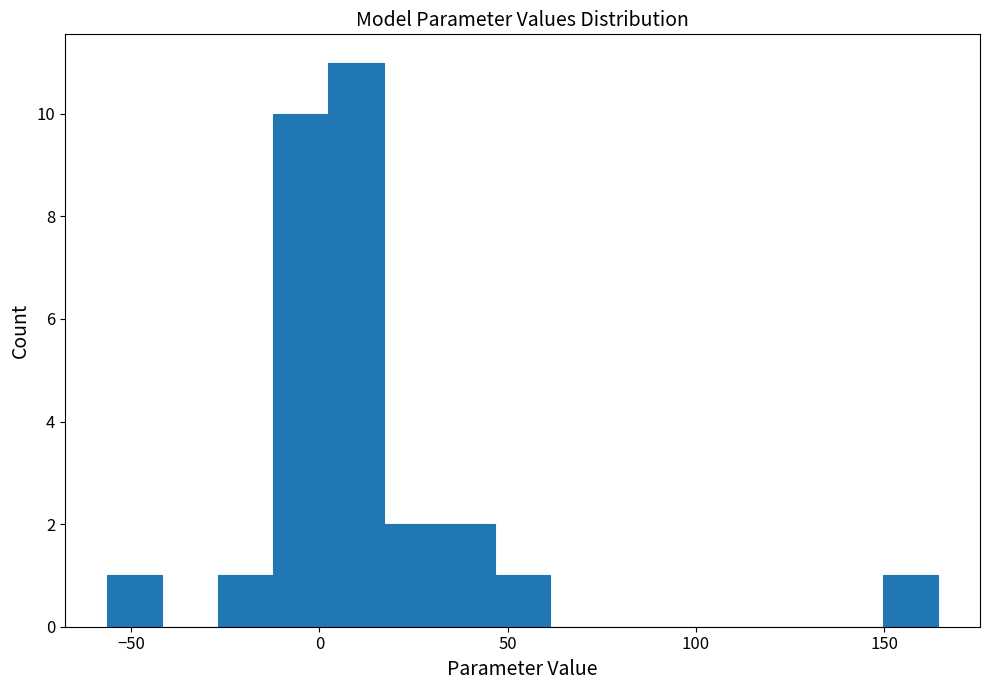

Around what value on the x-axis is the tallest bar? Give the approximate position of its centre, as read against the axis.

10